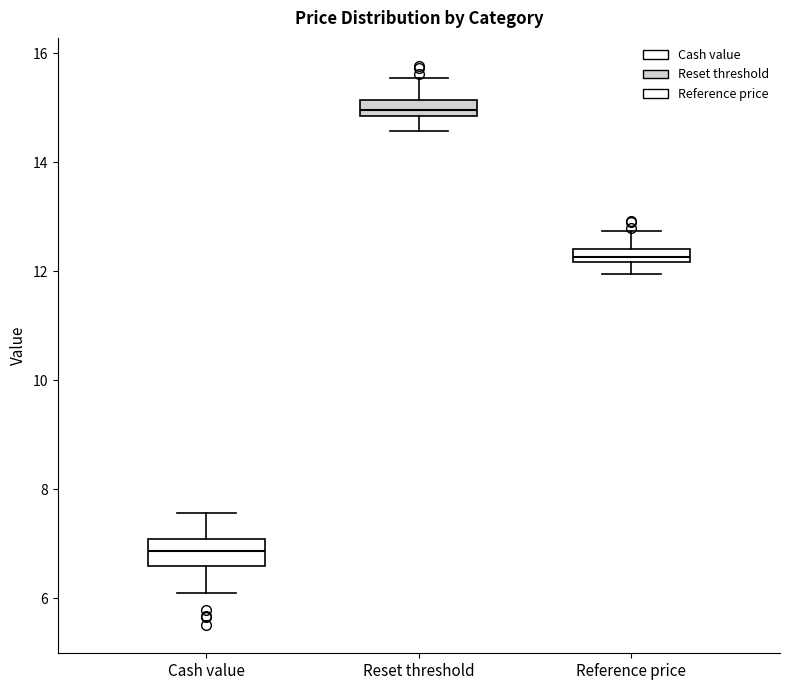

Where is the upper edge of the box for Cash value on the y-axis? The values are not printed on the chart, so give them approximately, as read against the axis.

7.0